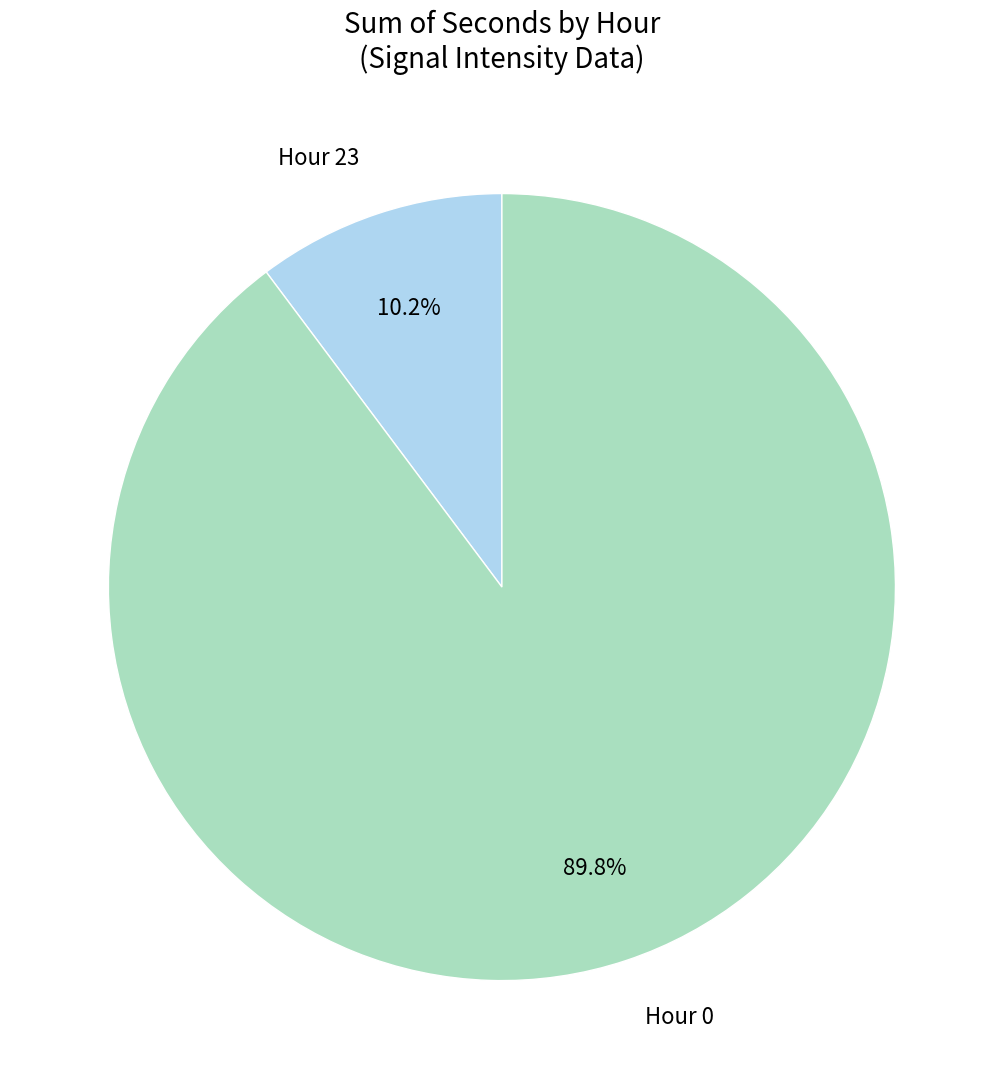

To the nearest percent, what is the average slice percentage?

50%